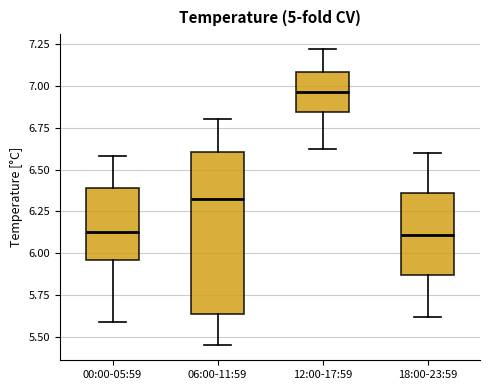

Reading left to right, transcribe this box plot: for each box, give where its median line is, the range the box spans, and where its two whiskers end, as read against the y-axis. The values are not printed on the chart, so give them approximately, as read against the axis.

00:00-05:59: median 6.15, box 5.95 to 6.40, whiskers 5.60 to 6.60
06:00-11:59: median 6.35, box 5.65 to 6.60, whiskers 5.45 to 6.80
12:00-17:59: median 6.95, box 6.85 to 7.10, whiskers 6.60 to 7.20
18:00-23:59: median 6.10, box 5.85 to 6.35, whiskers 5.60 to 6.60